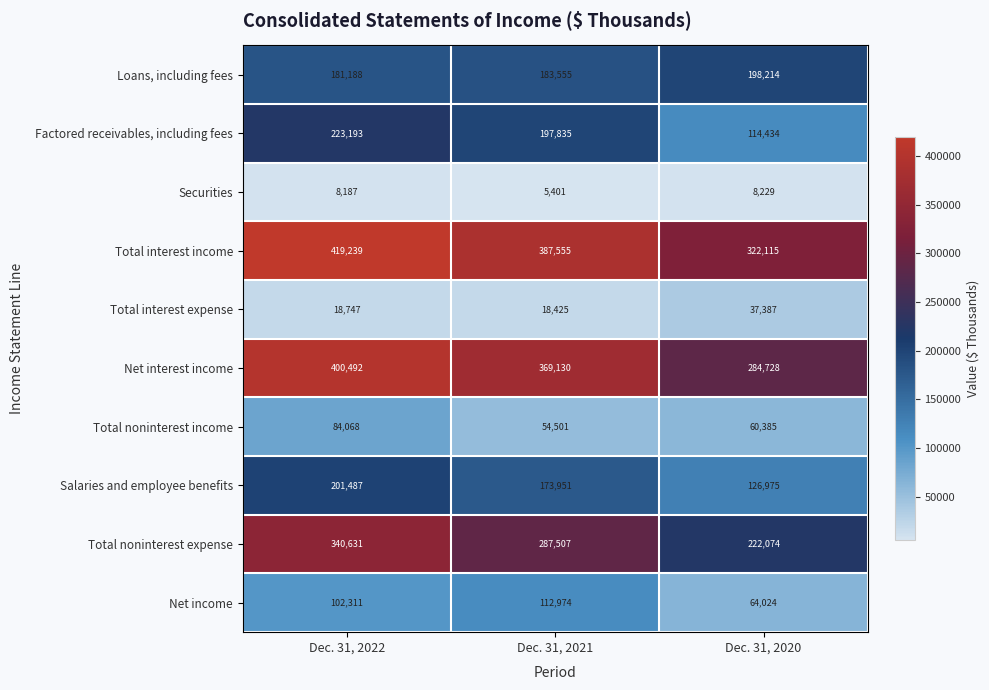

What is the average value of the Total interest income series?

376303